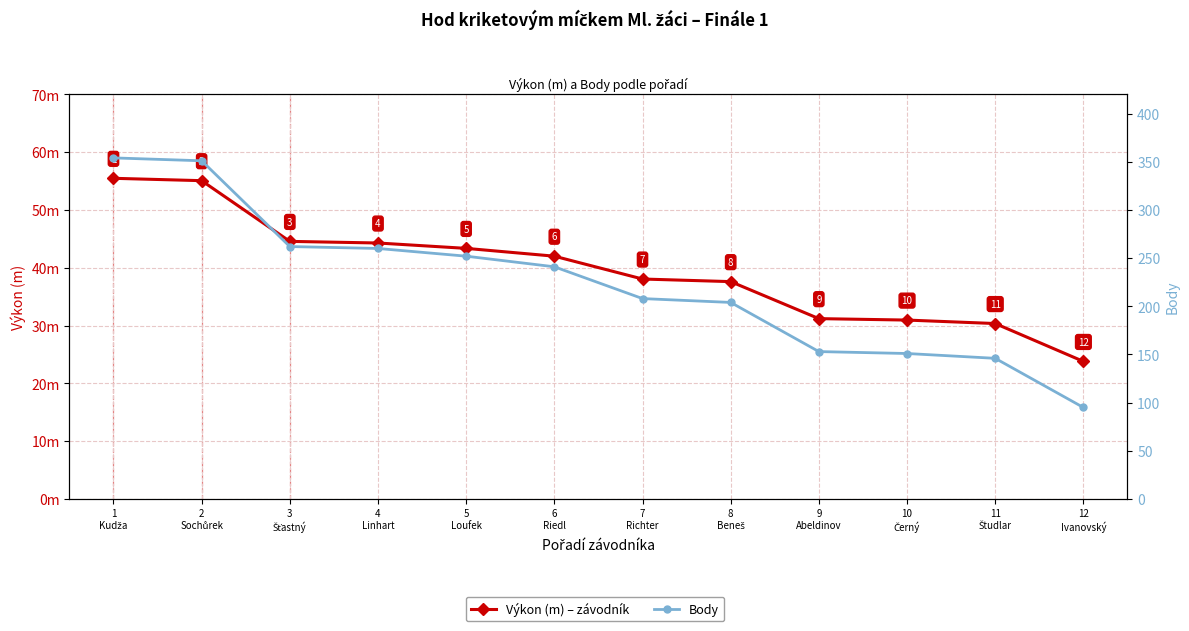

Which has a higher value, 9
Abeldinov or 5
Loufek?

5
Loufek